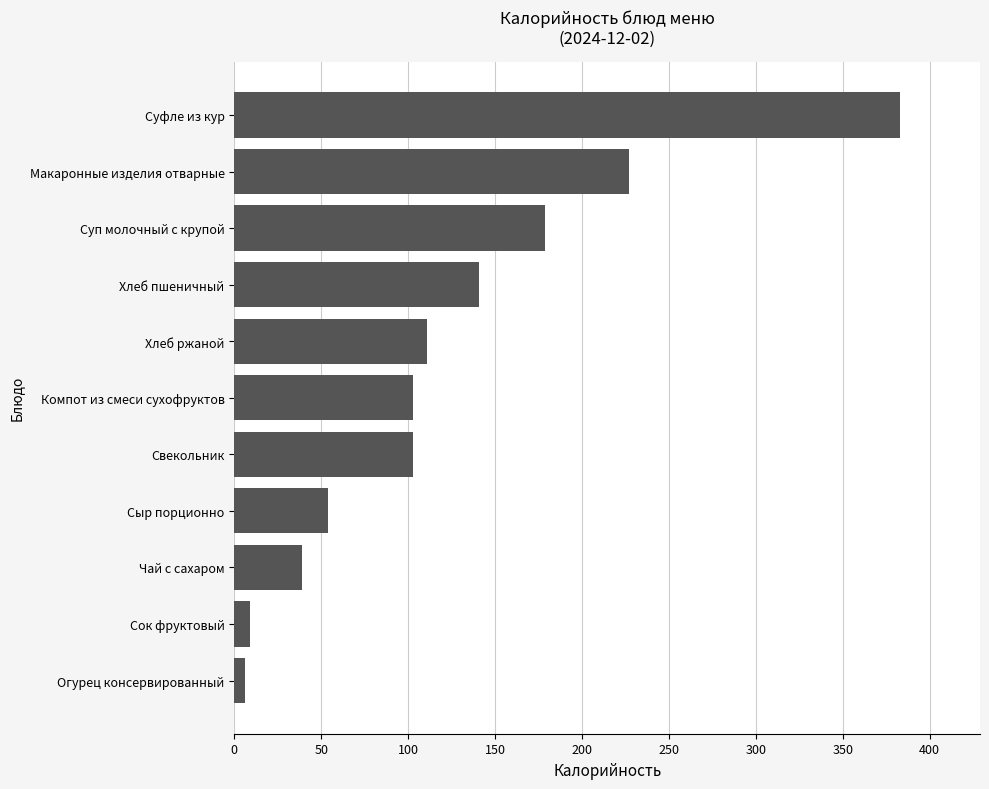

What is the ratio of the value at Свекольник to the value at Компот из смеси сухофруктов?

1.0